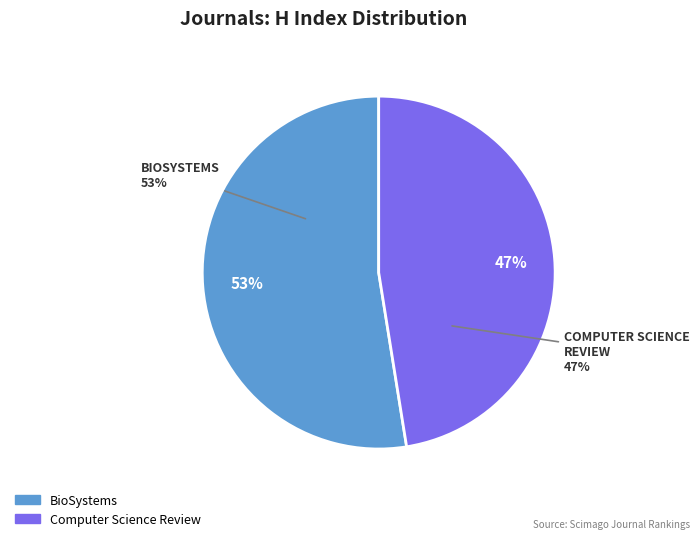

To the nearest percent, what is the combined percentage of Computer Science Review and BioSystems?

100%